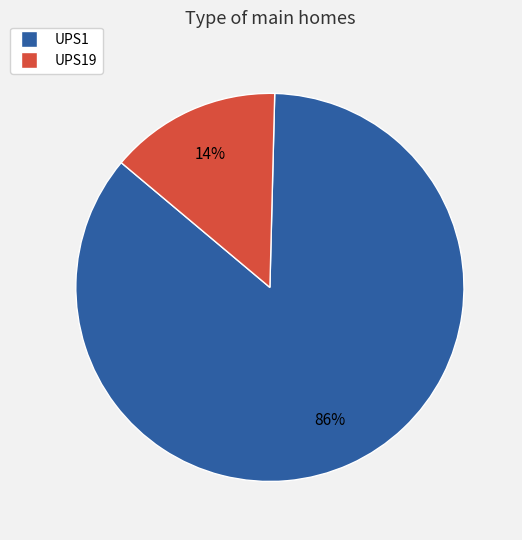

Count the number of slices in the pie.

2